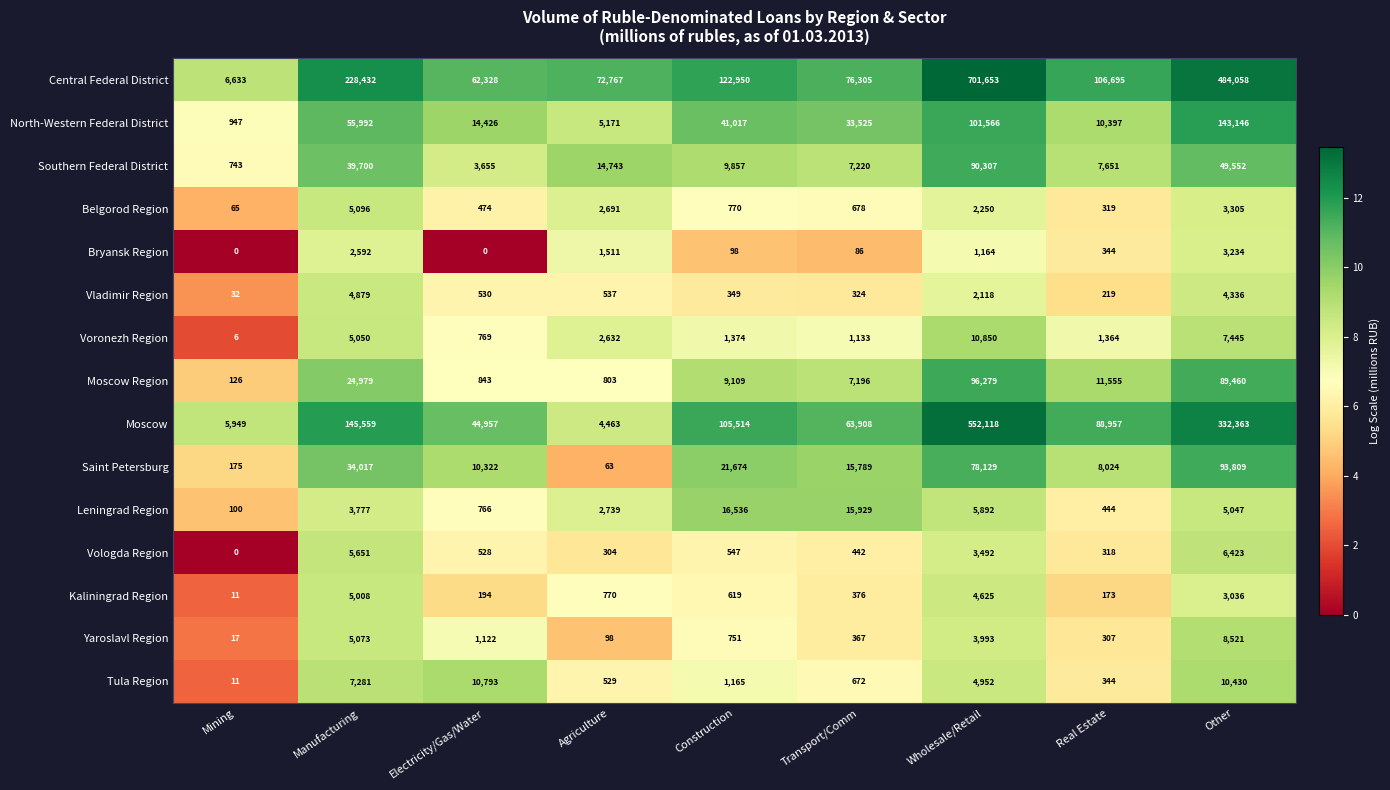

Which series has the widest spread of values?

Central Federal District